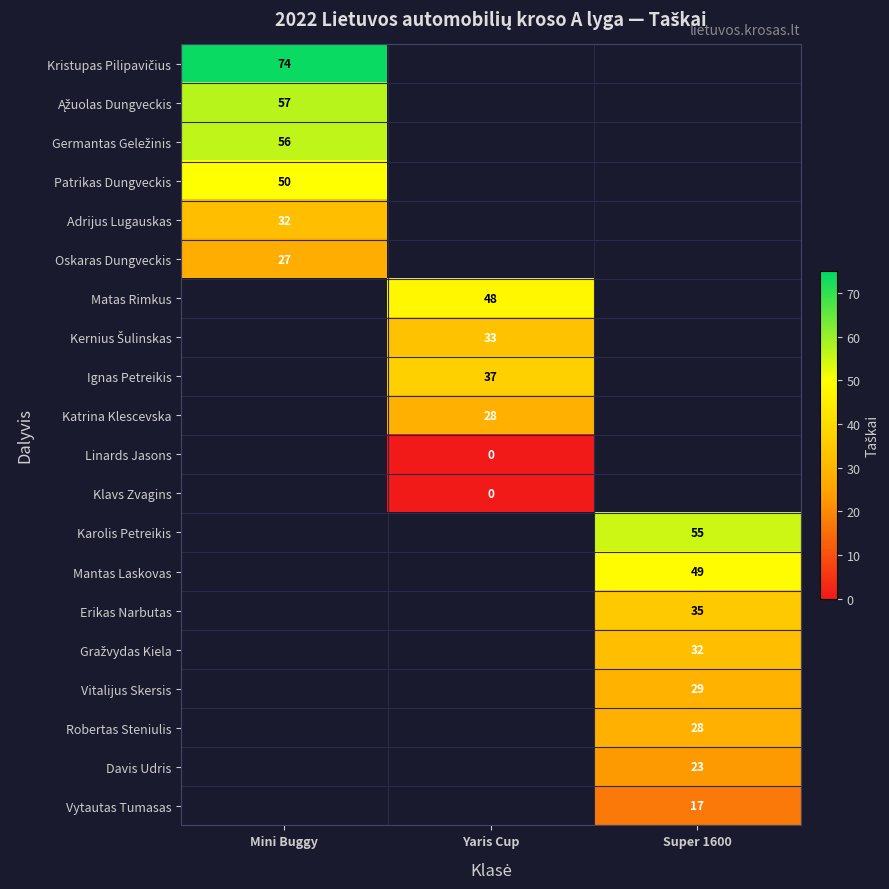

Is it true that Karolis Petreikis equals 27.0 at Super 1600?

False